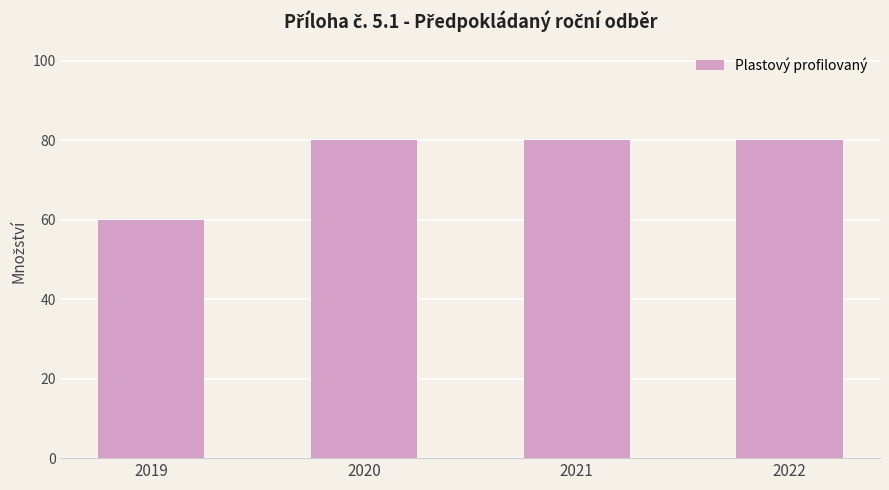

What is the difference between the maximum and minimum values?

20